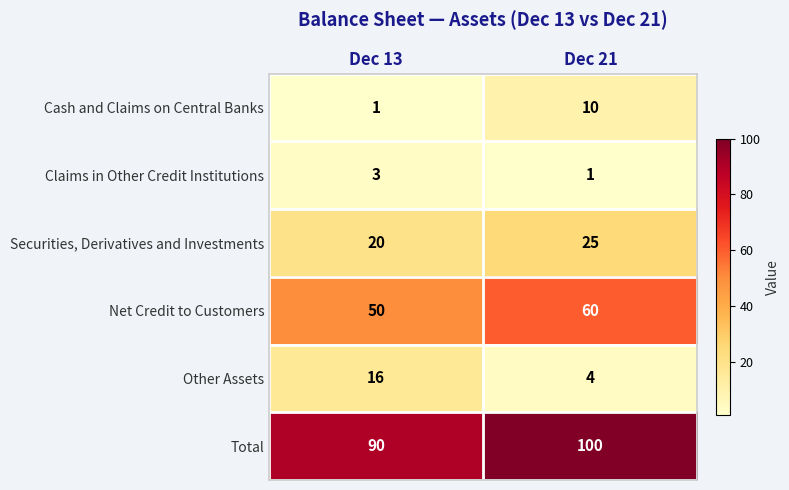

Is it true that Total equals 21 at Dec 13?

False